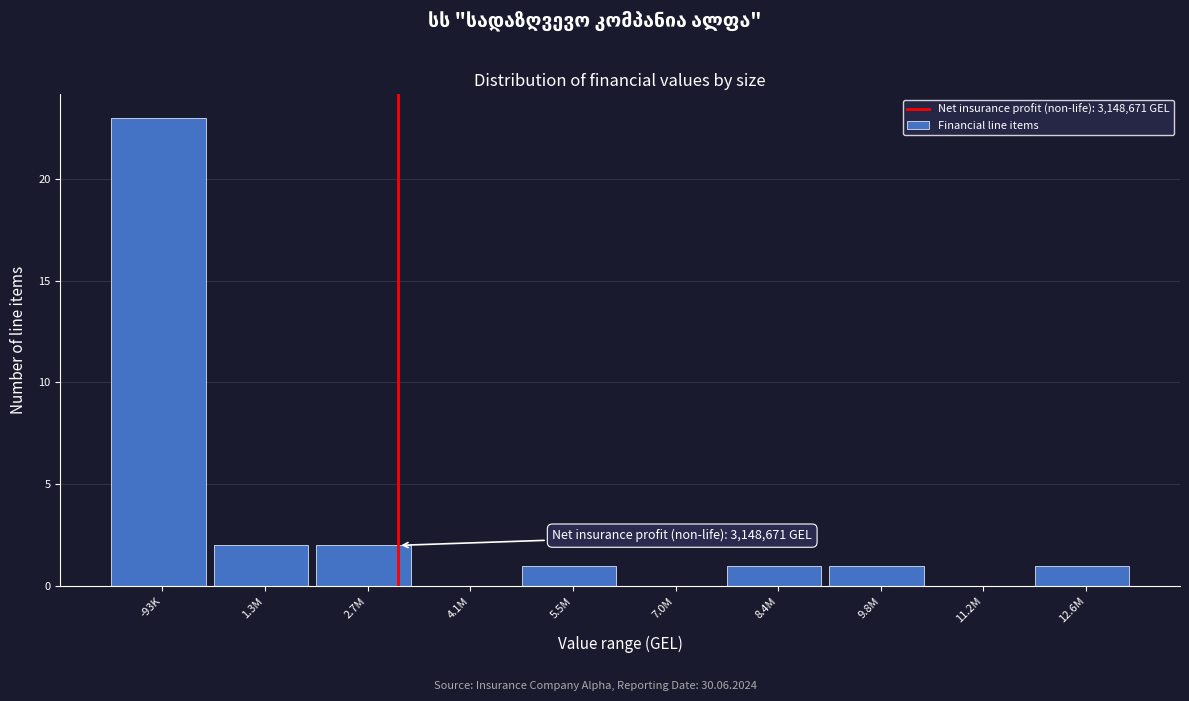

Reading left to right, what are all the values shown in this chart?

-93K=23	1.3M=2	2.7M=2	4.1M=0	5.5M=1	7.0M=0	8.4M=1	9.8M=1	11.2M=0	12.6M=1